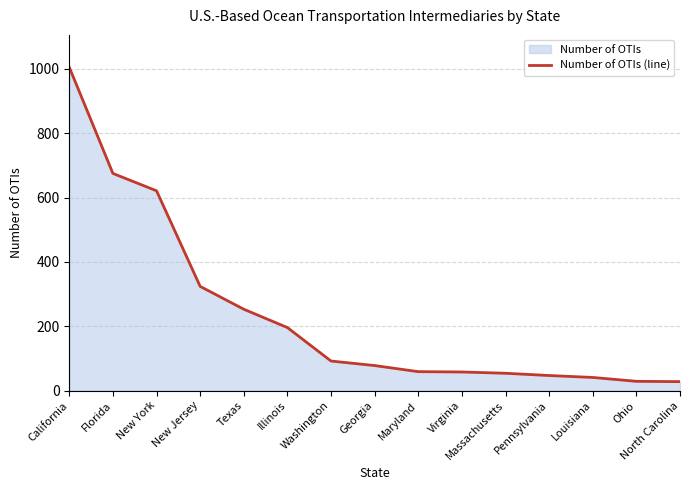

What is the greatest value displayed?

1005